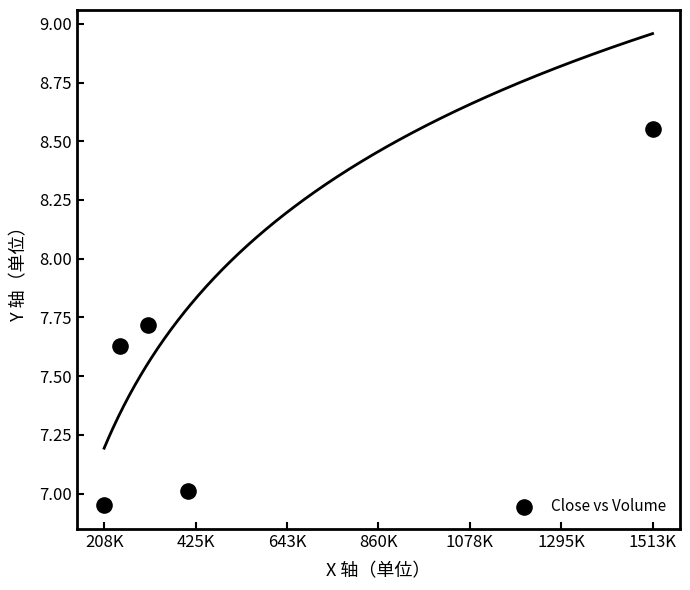

What is the range of Y values (max minus min)?

1.6